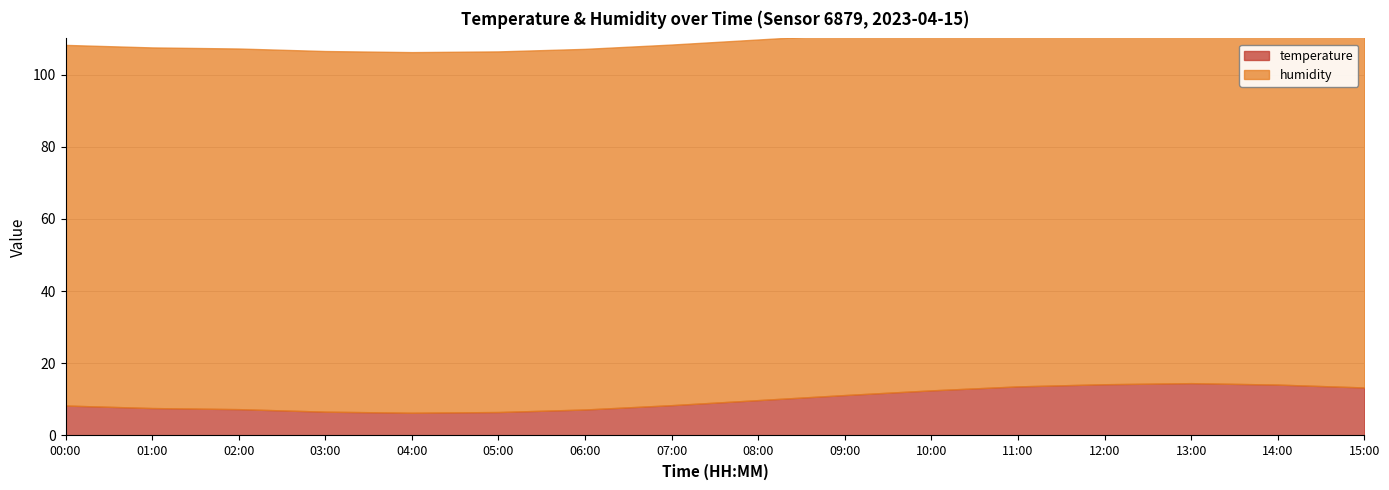

True or false: temperature and humidity intersect in this chart.

False